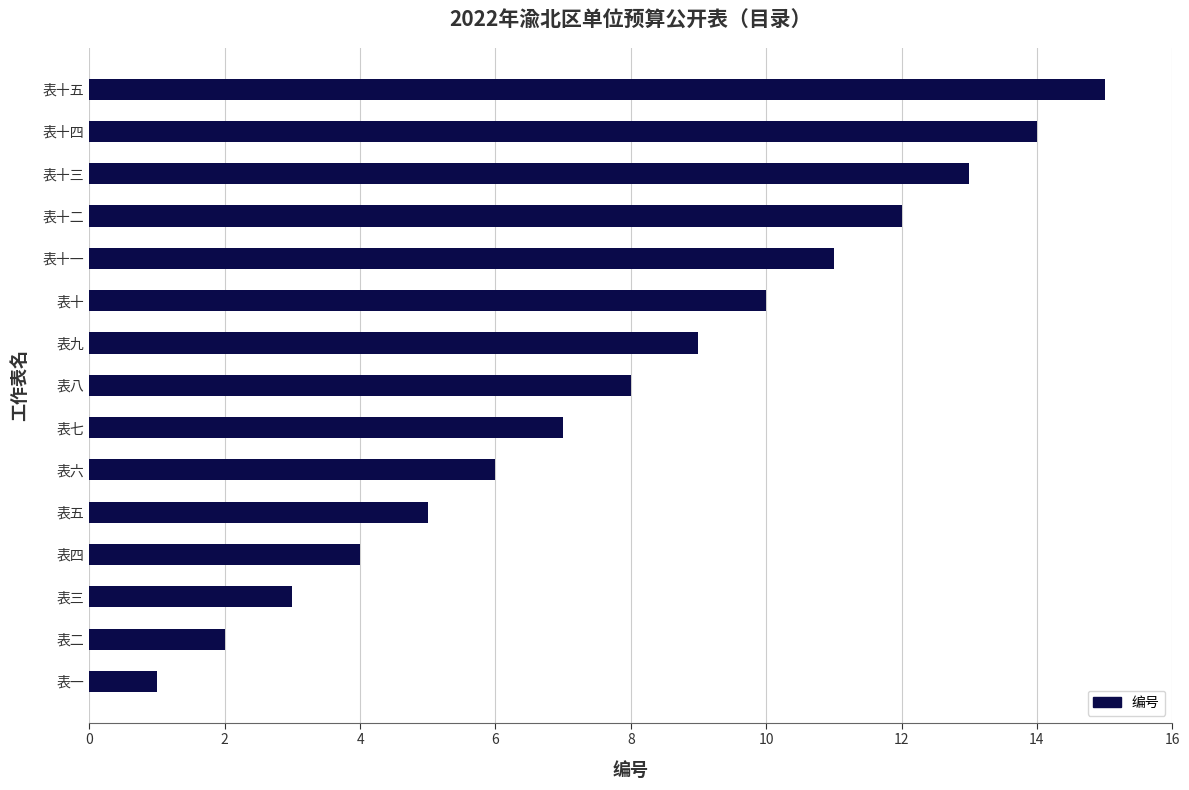

Rank the categories by value from highest to lowest.

表十五, 表十四, 表十三, 表十二, 表十一, 表十, 表九, 表八, 表七, 表六, 表五, 表四, 表三, 表二, 表一